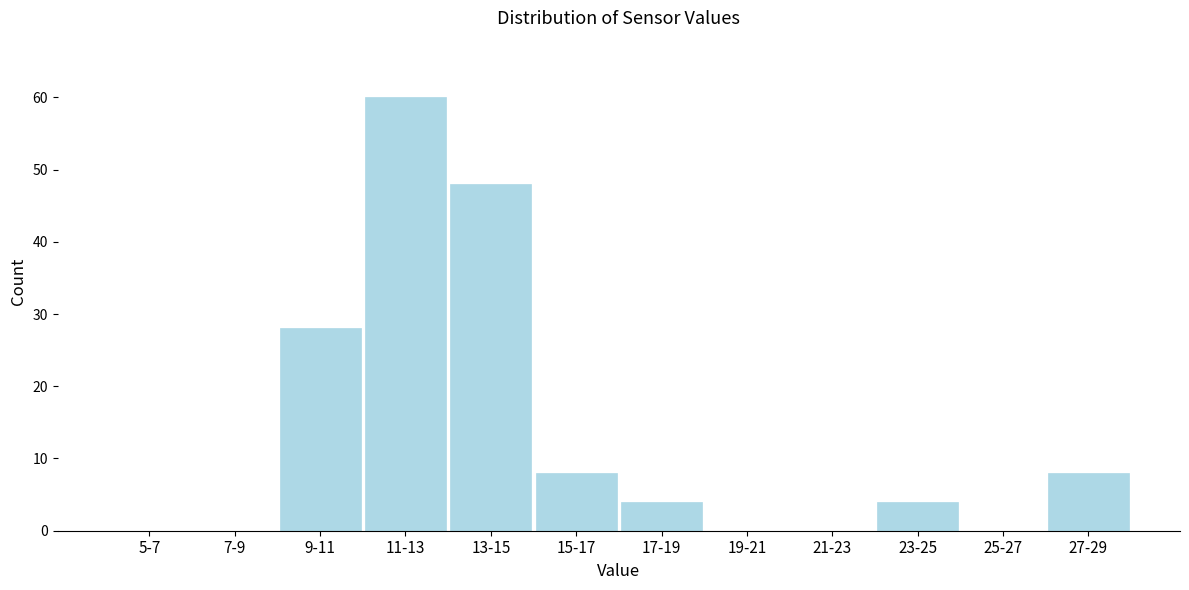

Reading right to left, what are all the values shown in this chart?

27-29=8	25-27=0	23-25=4	21-23=0	19-21=0	17-19=4	15-17=8	13-15=48	11-13=60	9-11=28	7-9=0	5-7=0